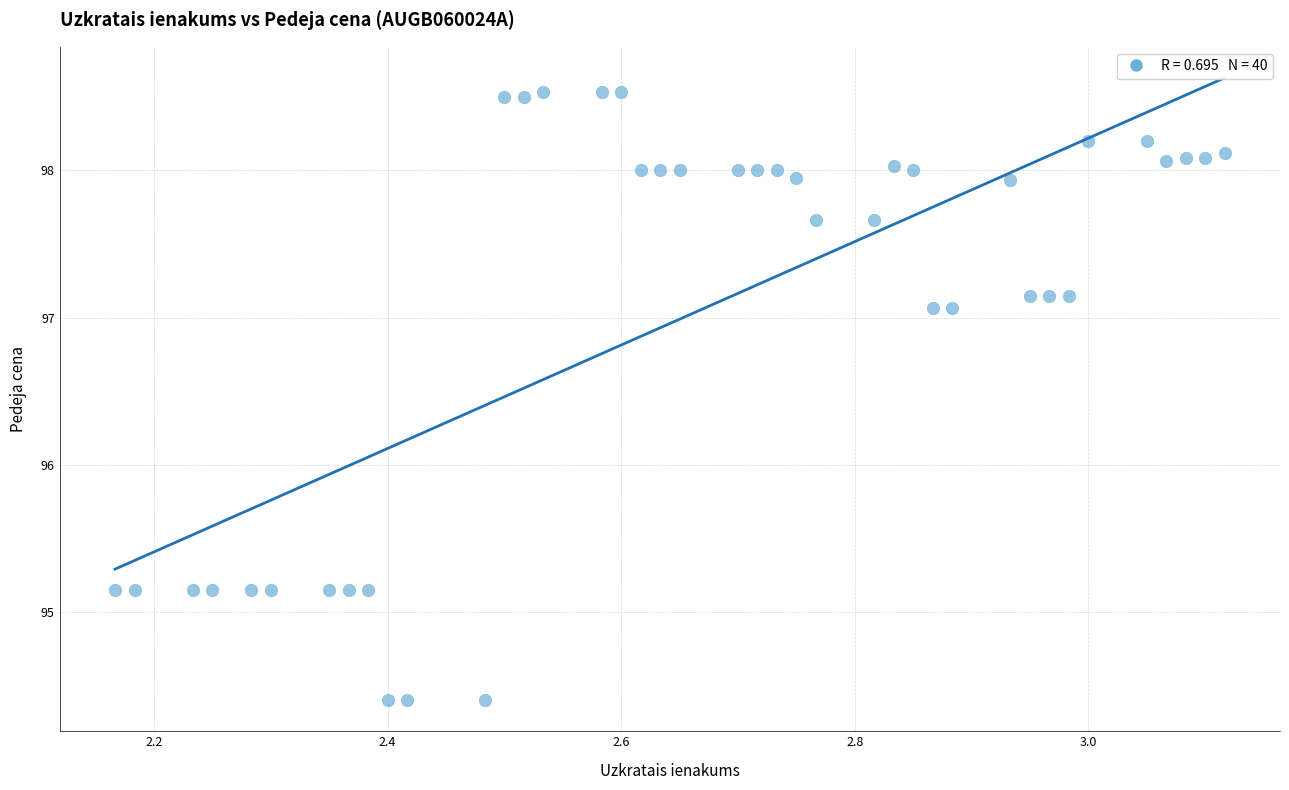

What is the range of Y values (max minus min)?

4.1